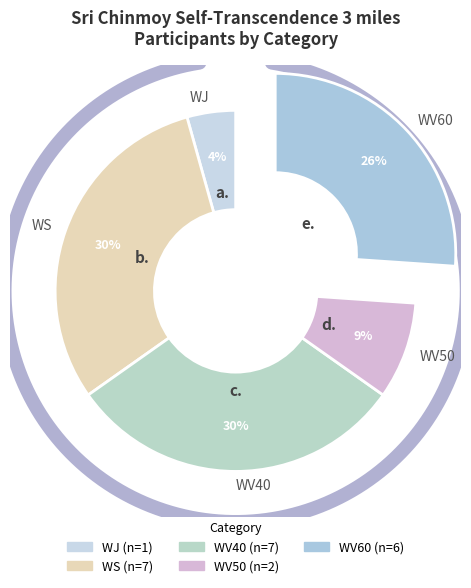

What is the largest slice in the pie chart?

WS